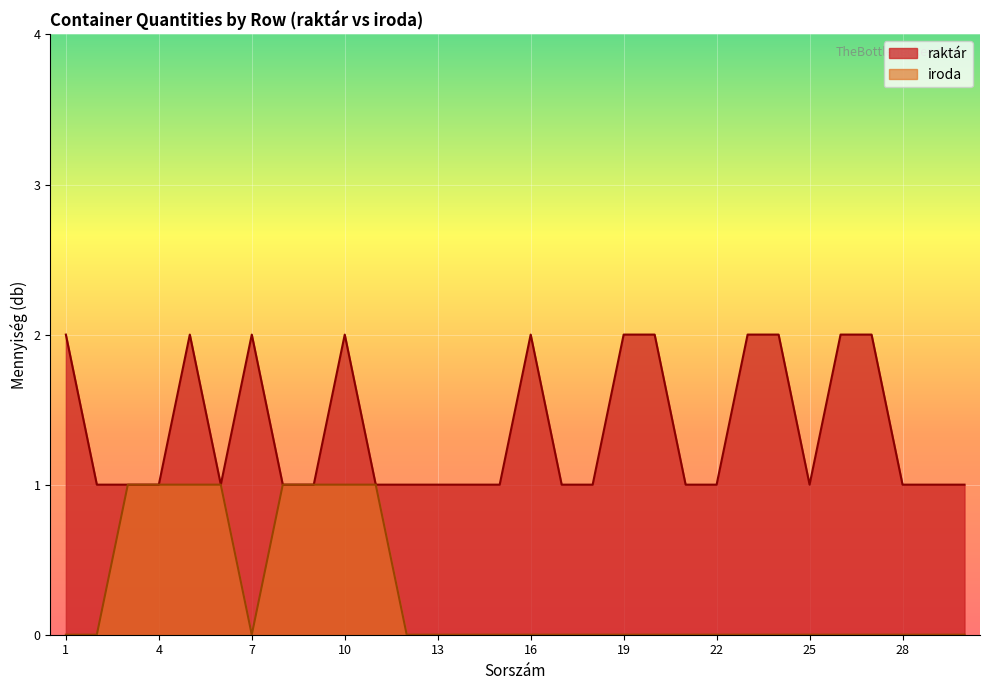

The value of raktár at 20 is 2. True or false?

True